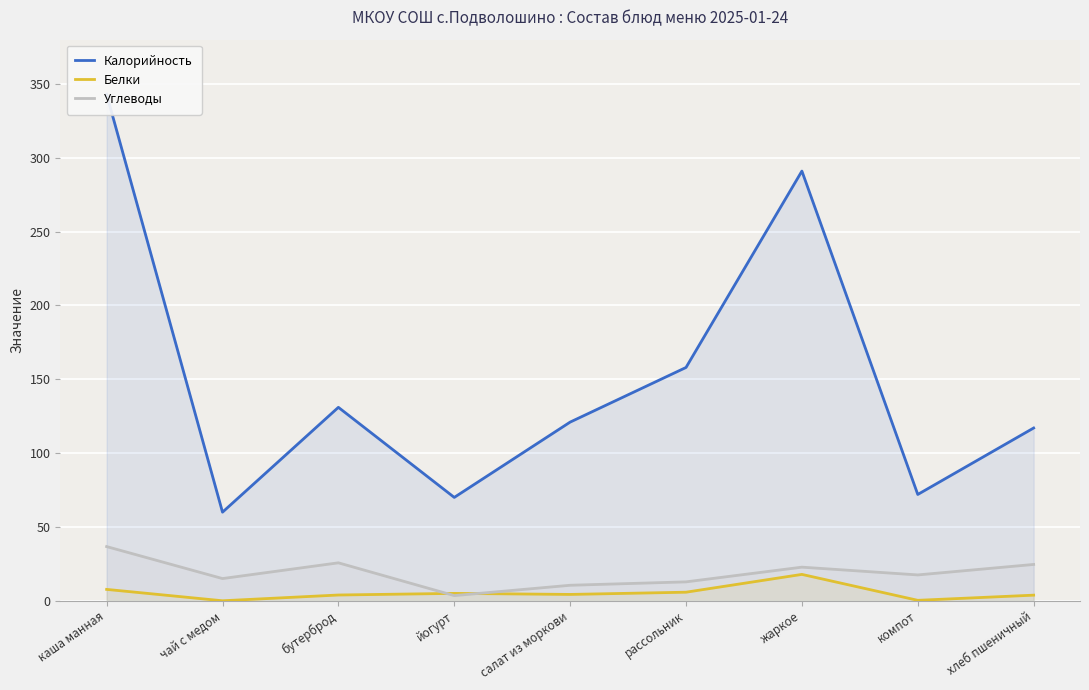

Reading left to right, extract all data points from this chart.

Калорийность: 343.0	60.0	131.0	70.0	121.0	158.0	291.0	72.0	117.0
Белки: 7.7	0.0	3.9	5.0	4.3	5.8	17.9	0.3	3.8
Углеводы: 36.7	15.0	25.7	3.5	10.5	12.8	22.8	17.5	24.6